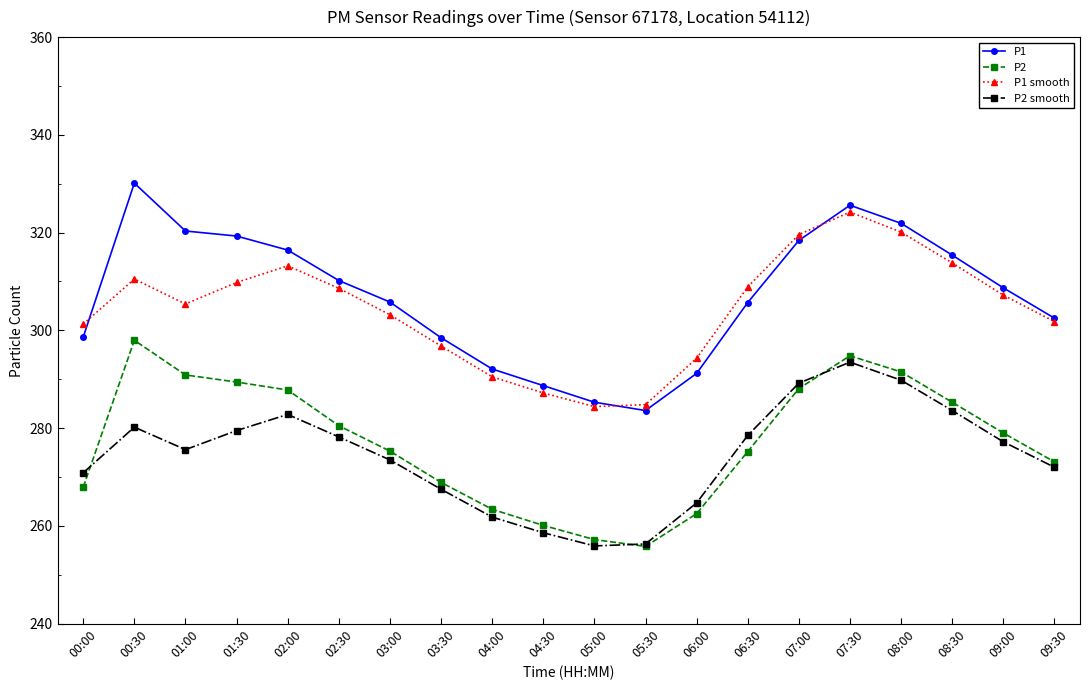

True or false: P1 smooth and P2 smooth cross at least once.

False